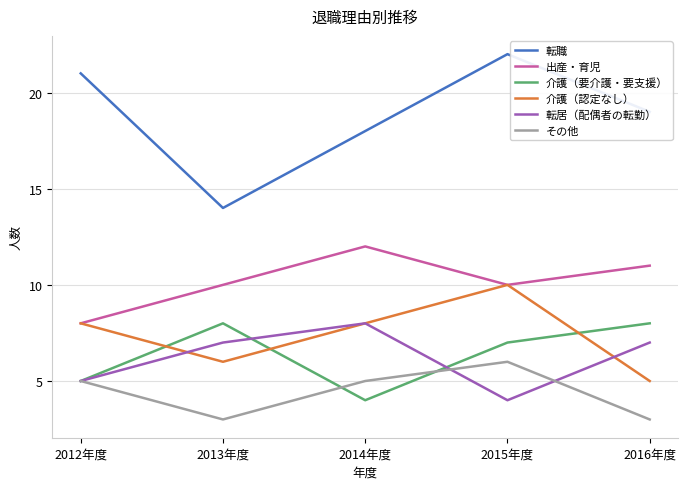

At which category does 転居（配偶者の転勤） reach its first local valley?

2015年度